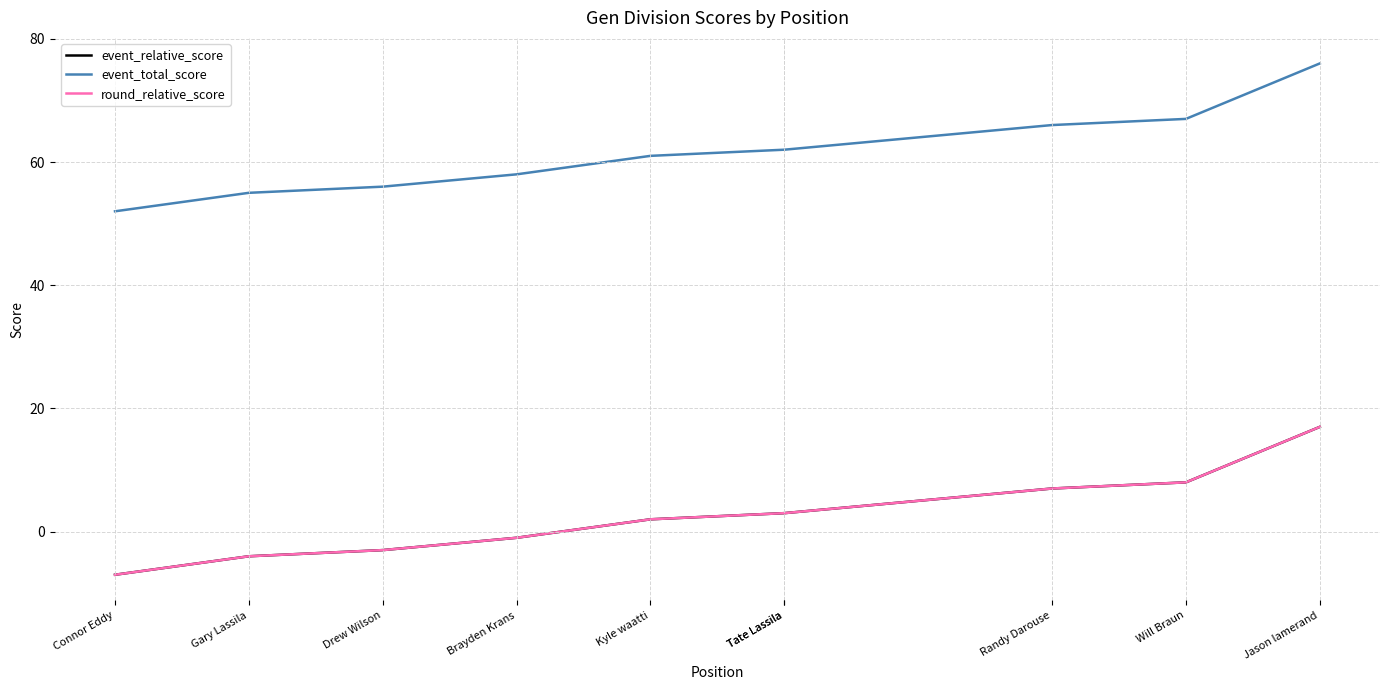

Read the round_relative_score value at Will Braun, to the nearest 10.

10